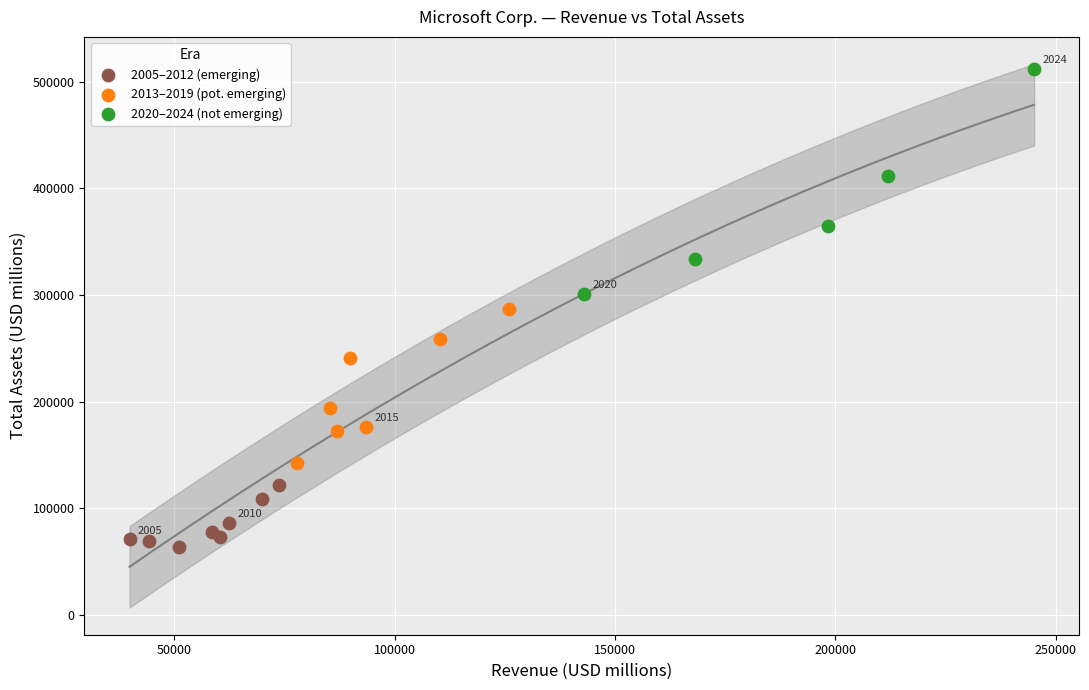

Which series contains the lowest Y value?

2005–2012 (emerging)